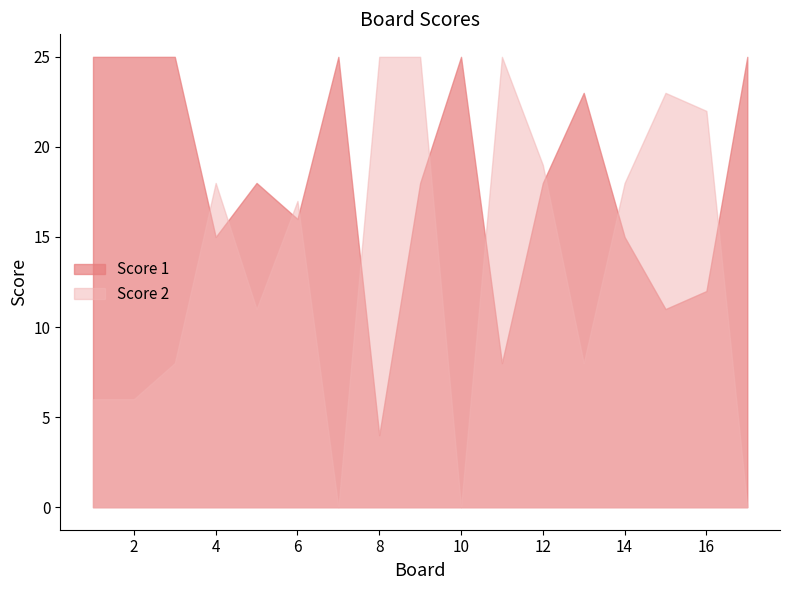

What is the lowest value of the Score 1 series?

4